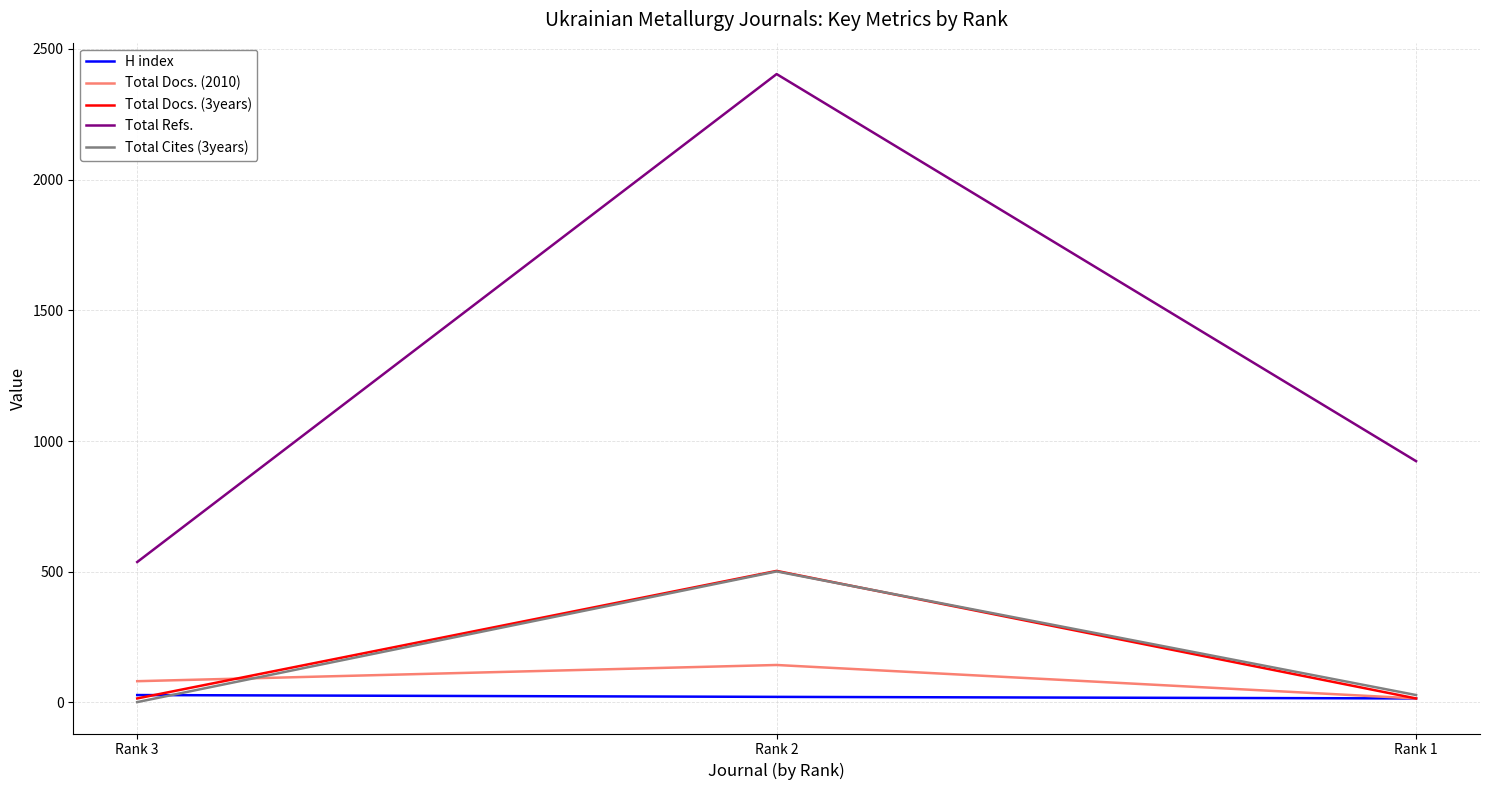

Is it true that Total Cites (3years) equals 28 at Rank 1?

True